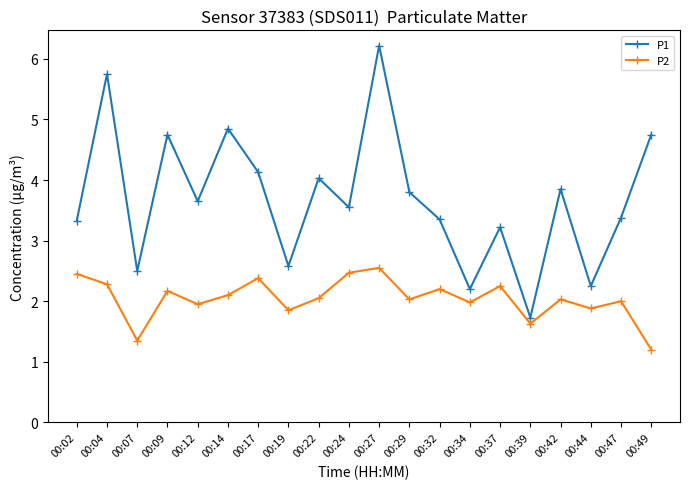

True or false: P2 and P1 cross at least once.

False